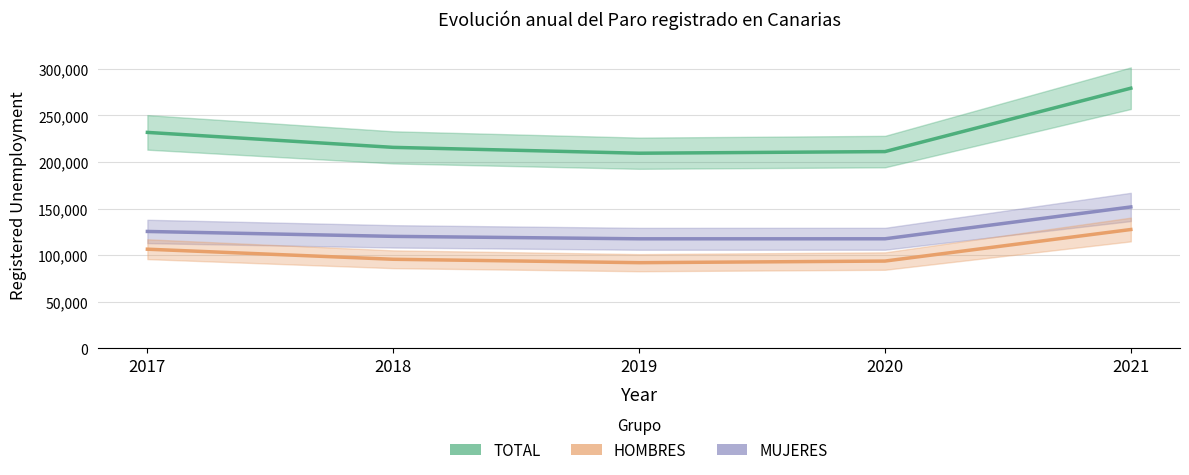

What is the lowest value of the HOMBRES series?

91894